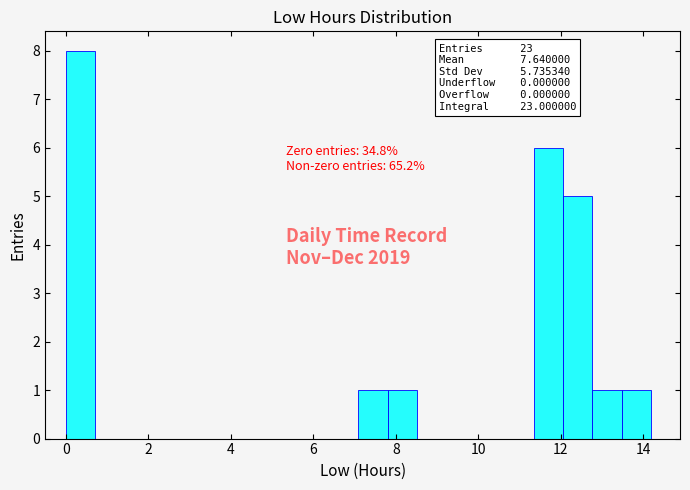

Around what value on the x-axis is the tallest bar? Give the approximate position of its centre, as read against the axis.

0.4